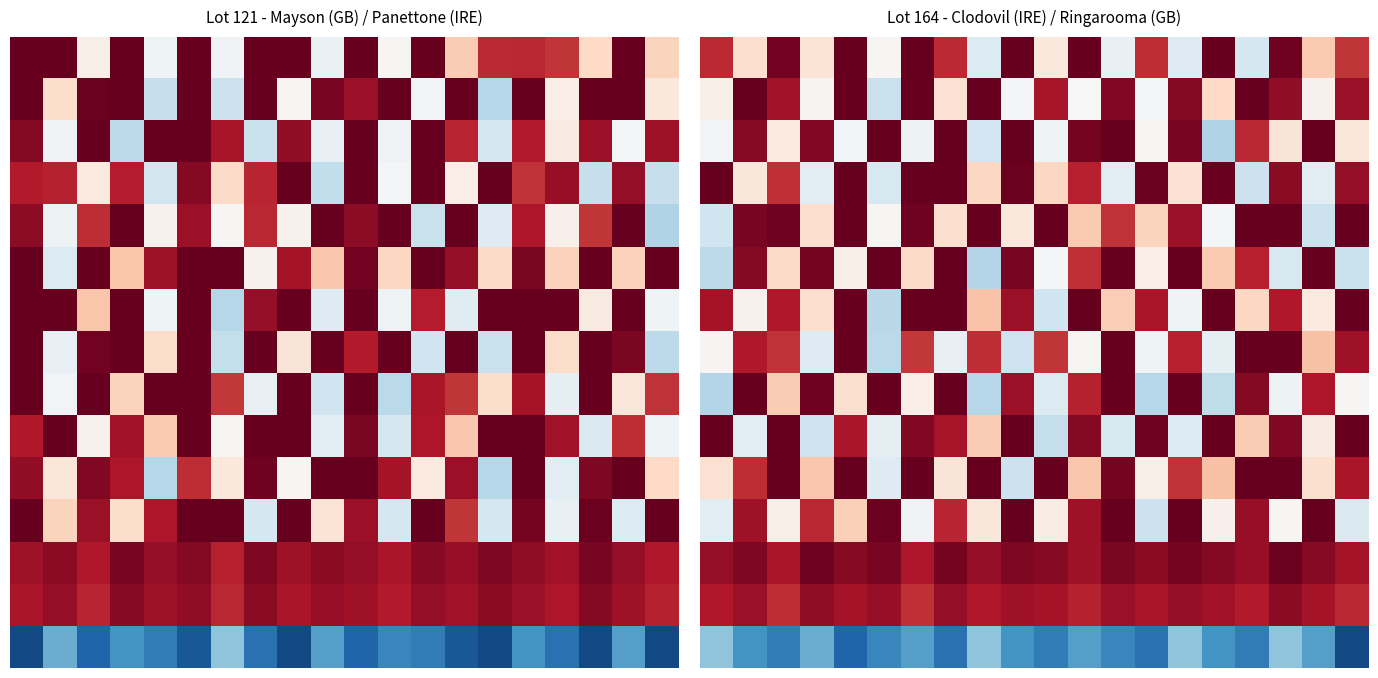

Count the number of categories in the chart.

20